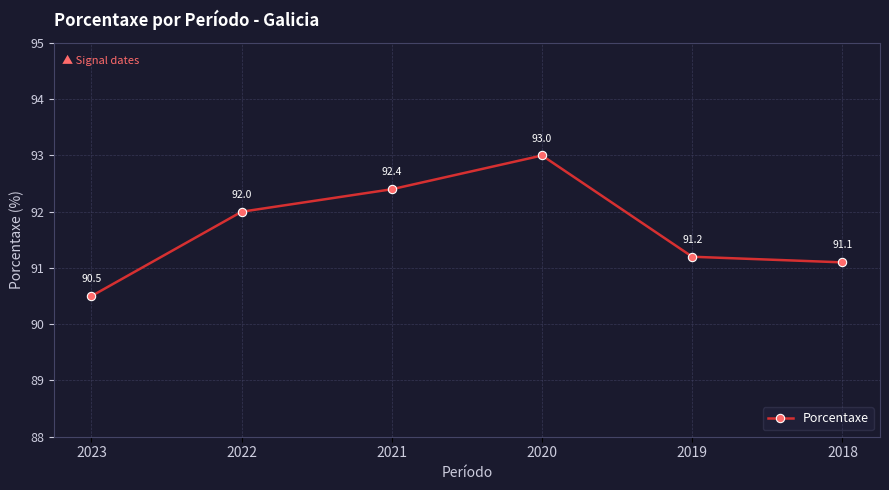

Reading left to right, transcribe all the data shown in this chart.

90.5	92.0	92.4	93.0	91.2	91.1